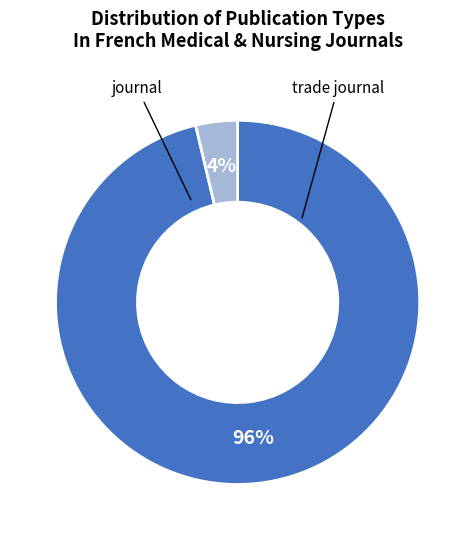

To the nearest percent, what is the average slice percentage?

50%